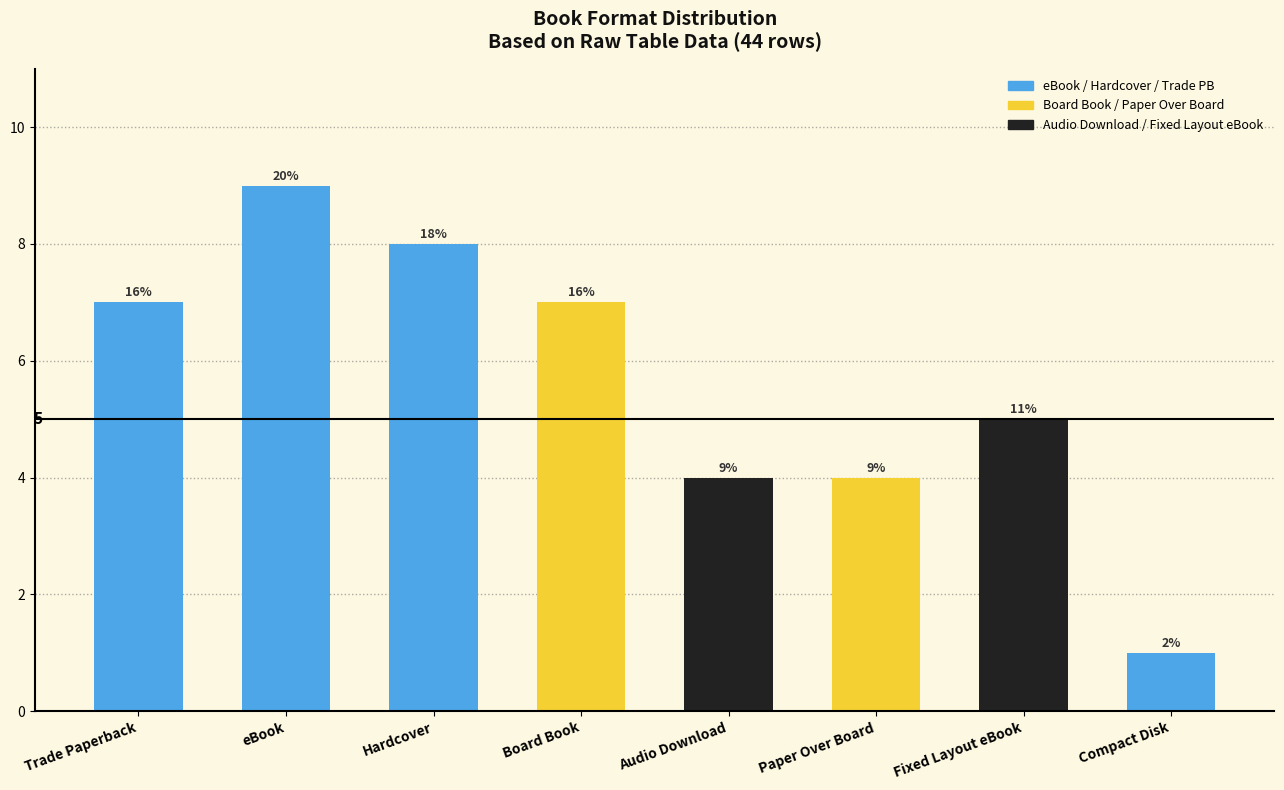

What position from the left is Paper Over Board?

6